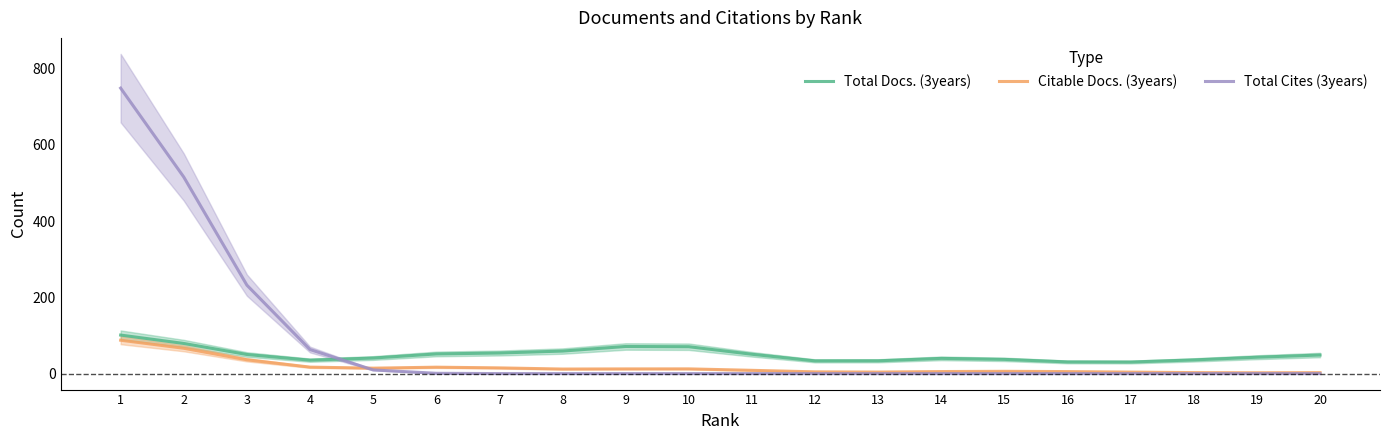

Reading left to right, what are all the values shown in this chart?

Total Docs. (3years): 101.1	79.1	50.1	35.2	40.8	51.6	54.0	59.1	71.1	70.5	50.7	33.4	33.6	39.9	37.3	30.6	30.3	35.9	43.0	48.7
Citable Docs. (3years): 87.6	66.5	36.3	17.0	14.3	16.8	15.0	11.9	12.3	12.4	8.6	4.6	4.0	5.4	6.0	5.3	3.9	2.6	2.2	2.5
Total Cites (3years): 748.8	515.6	232.0	63.1	9.7	0.8	0.0	0.0	0.0	0.0	0.0	0.0	0.0	0.0	0.0	0.0	0.0	0.0	0.0	0.0